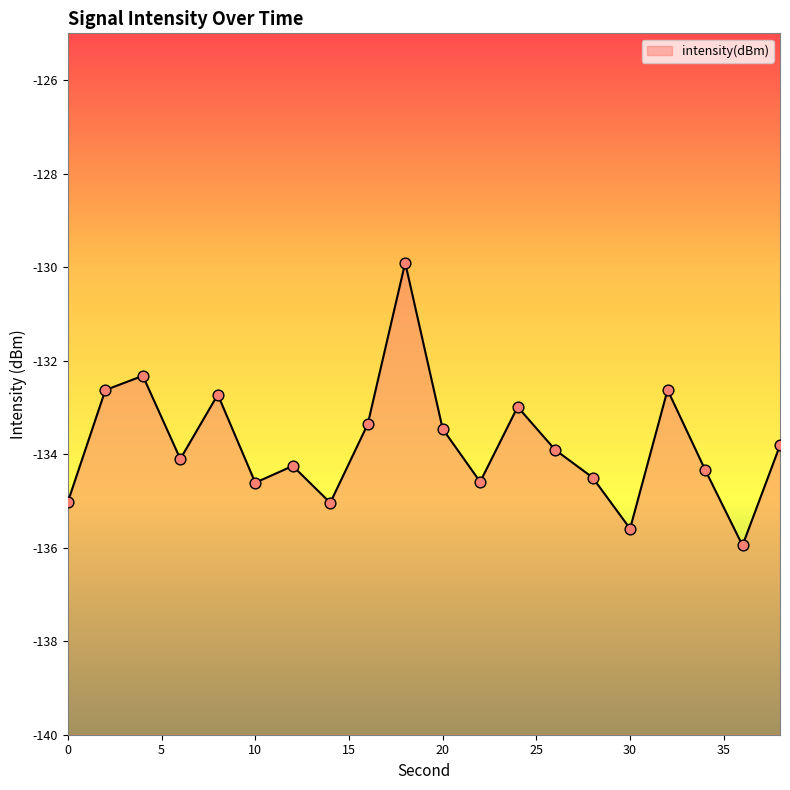

What is the change in value from 4 to 10?

-2.3